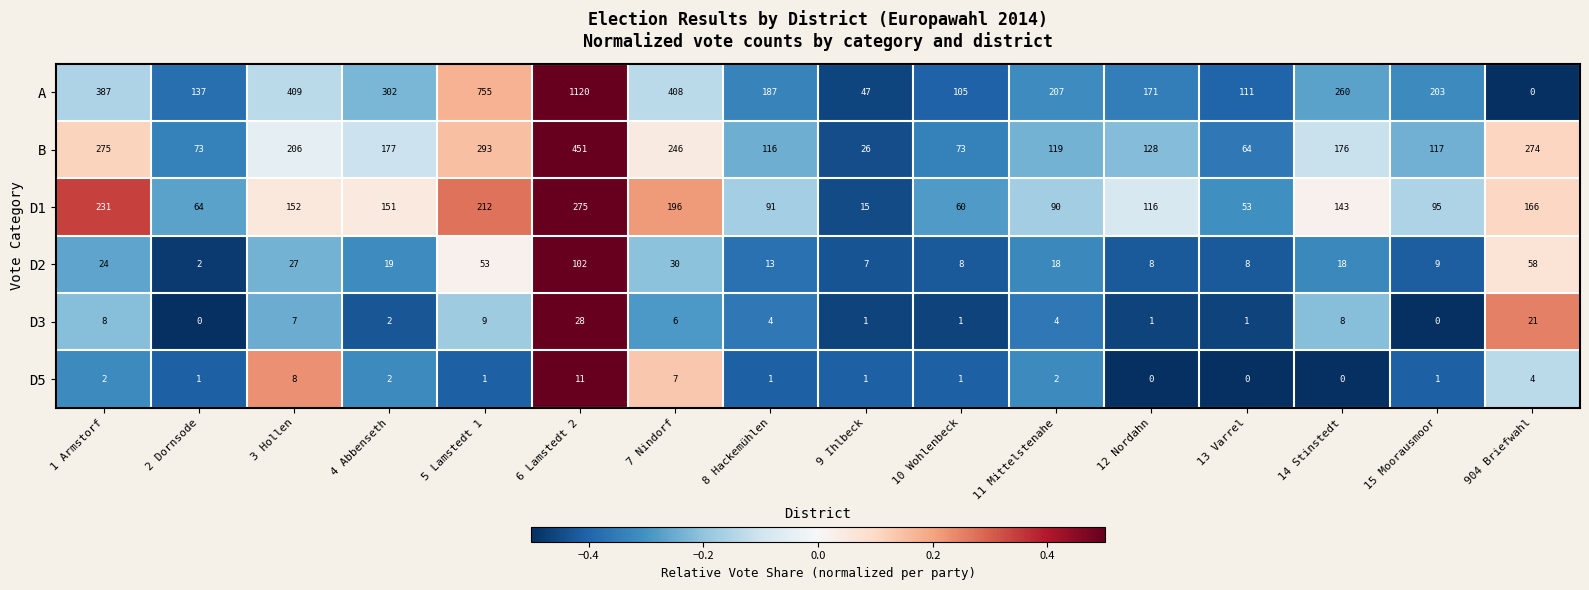

How many values in the B series are below 176?

8